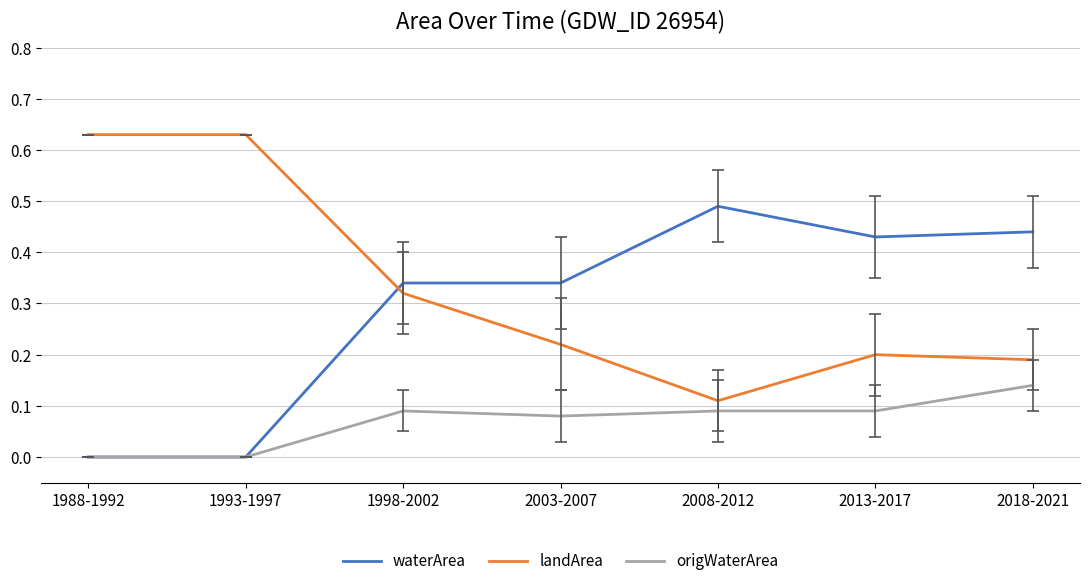

What is the sum of all landArea values?

2.3